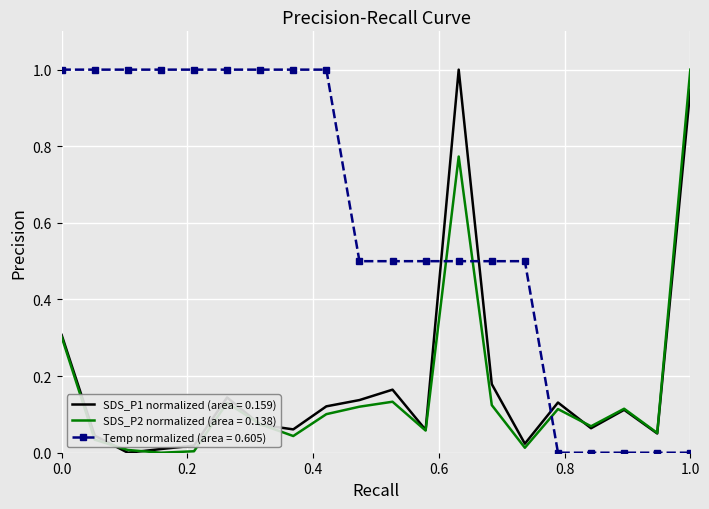

Which series has the largest total across all categories?

Temp normalized (area = 0.605)